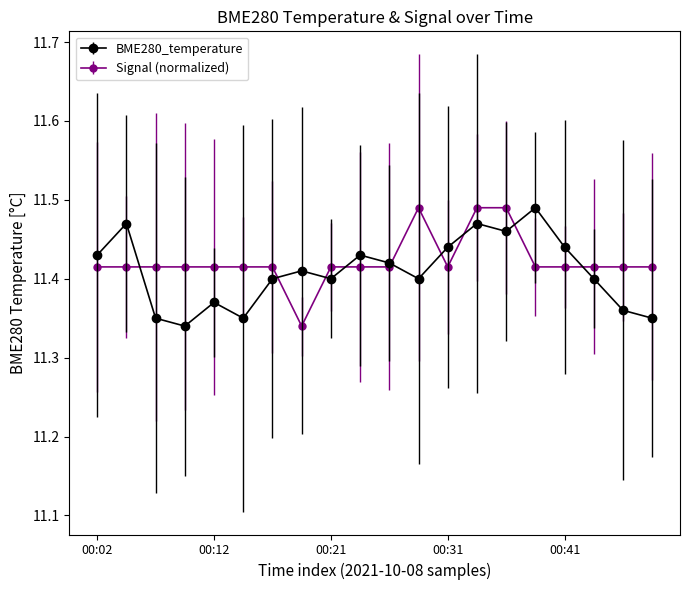

Count the BME280_temperature values in the range 11 to 12.

20